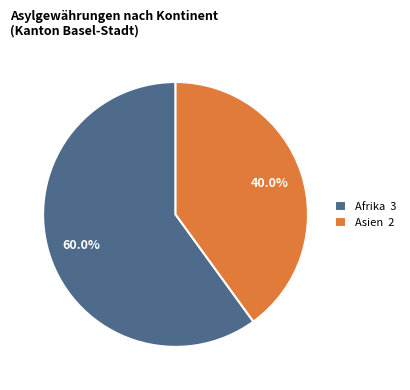

Does any single category account for the majority?

Yes